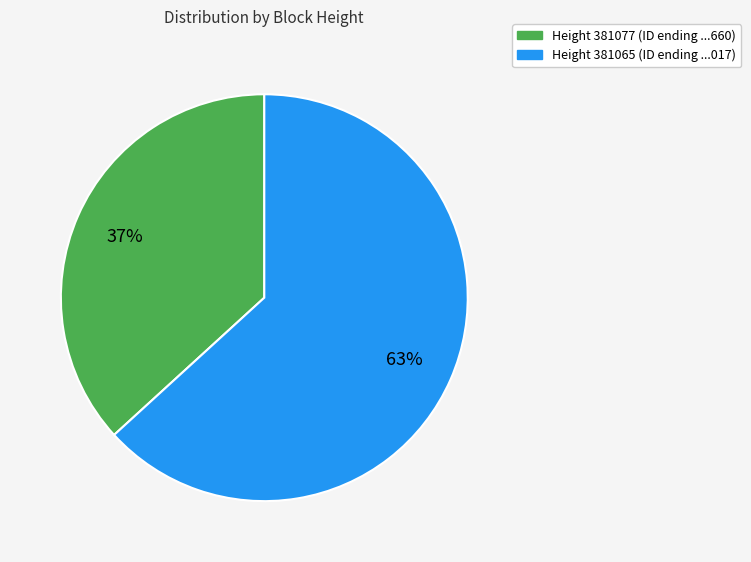

Does any single category account for the majority?

Yes